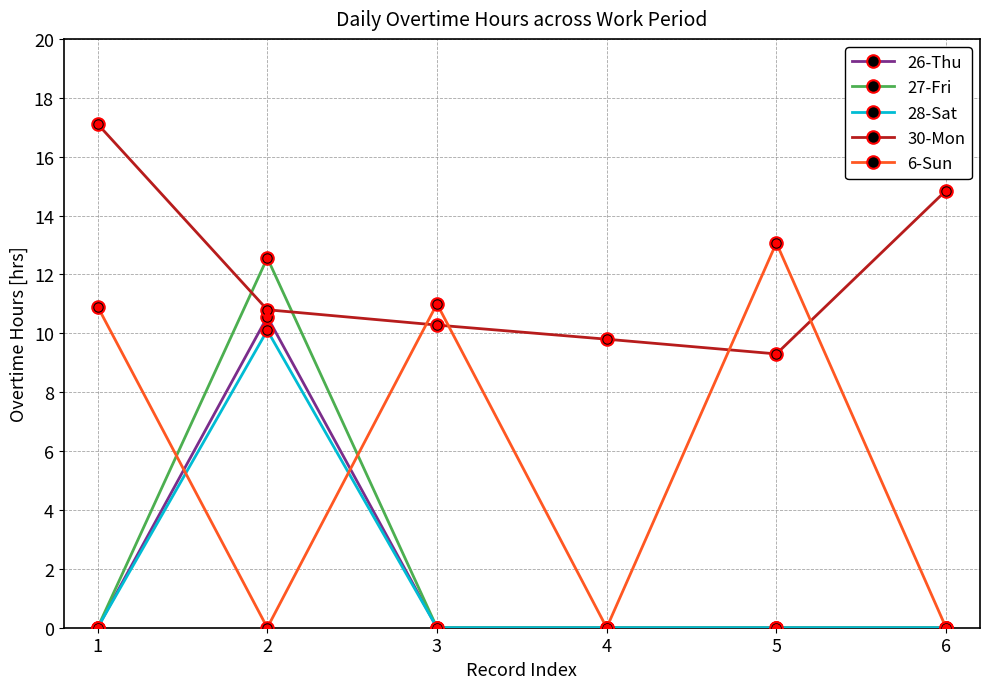

In 6-Sun, how many points are higher than both neighbors (excluding endpoints)?

2